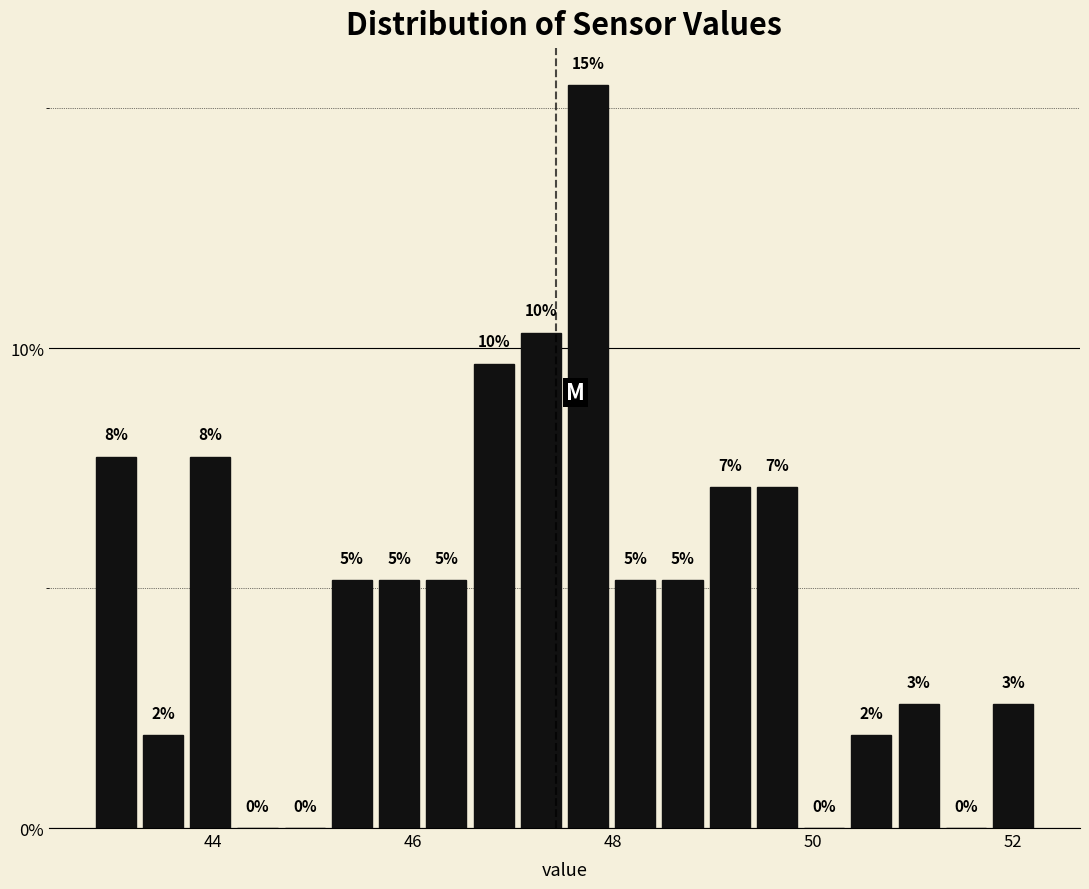

Read against the x-axis, roughly where is the centre of the tallest bar?

47.8